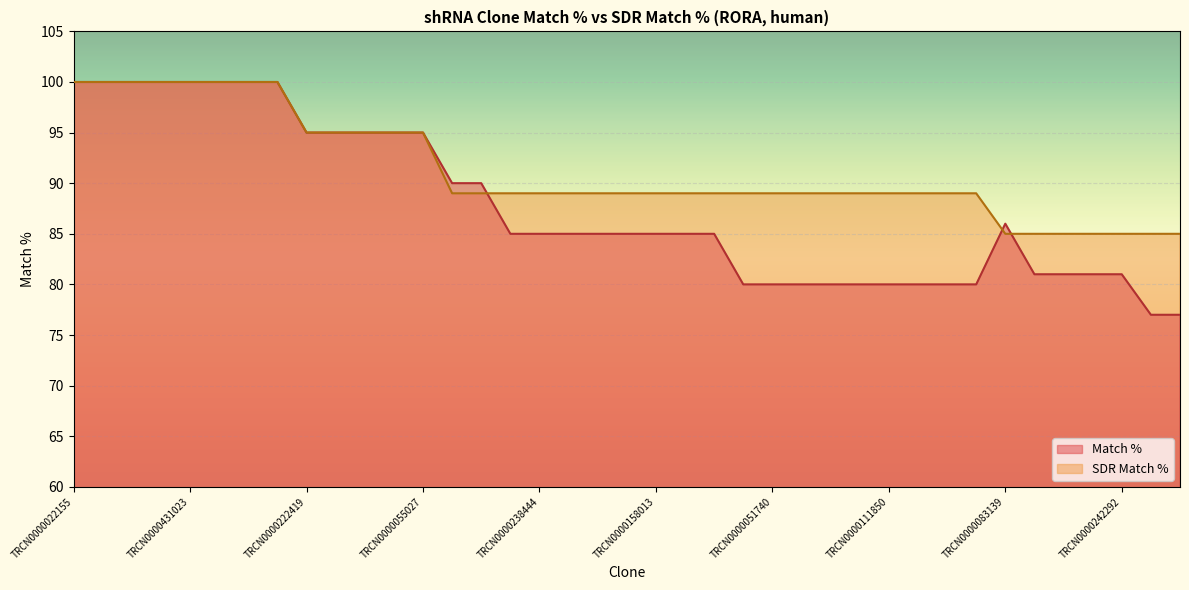

Which series ends up on top after the final intersection of SDR Match % and Match %?

SDR Match %